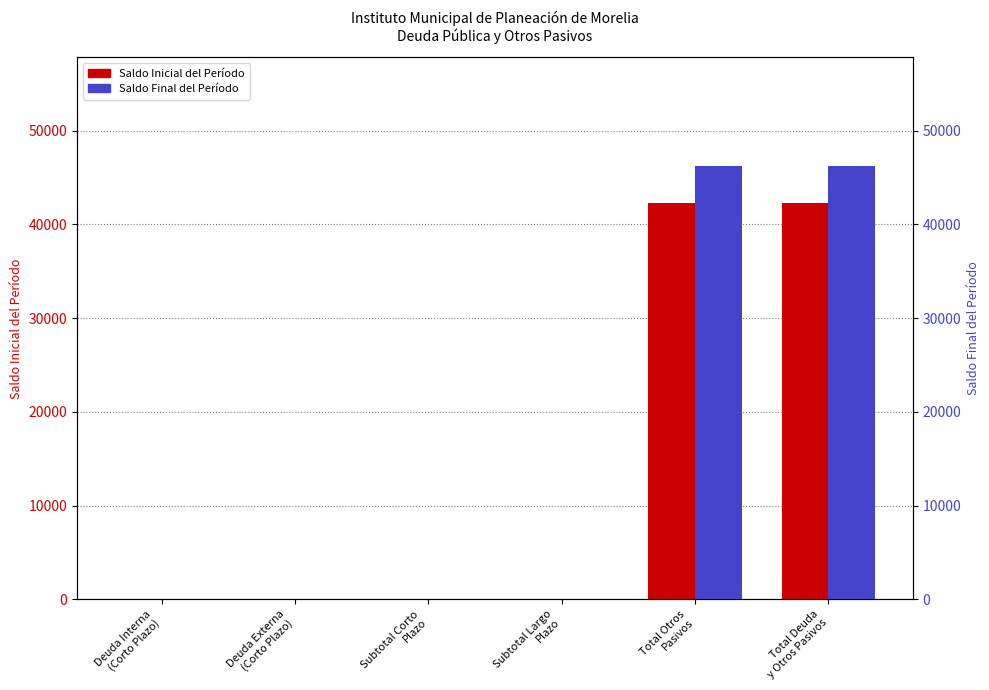

Reading right to left, extract all data points from this chart.

Saldo Inicial del Período: 42310.5	42310.5	0.0	0.0	0.0	0.0
Saldo Final del Período: 46250.5	46250.5	0.0	0.0	0.0	0.0